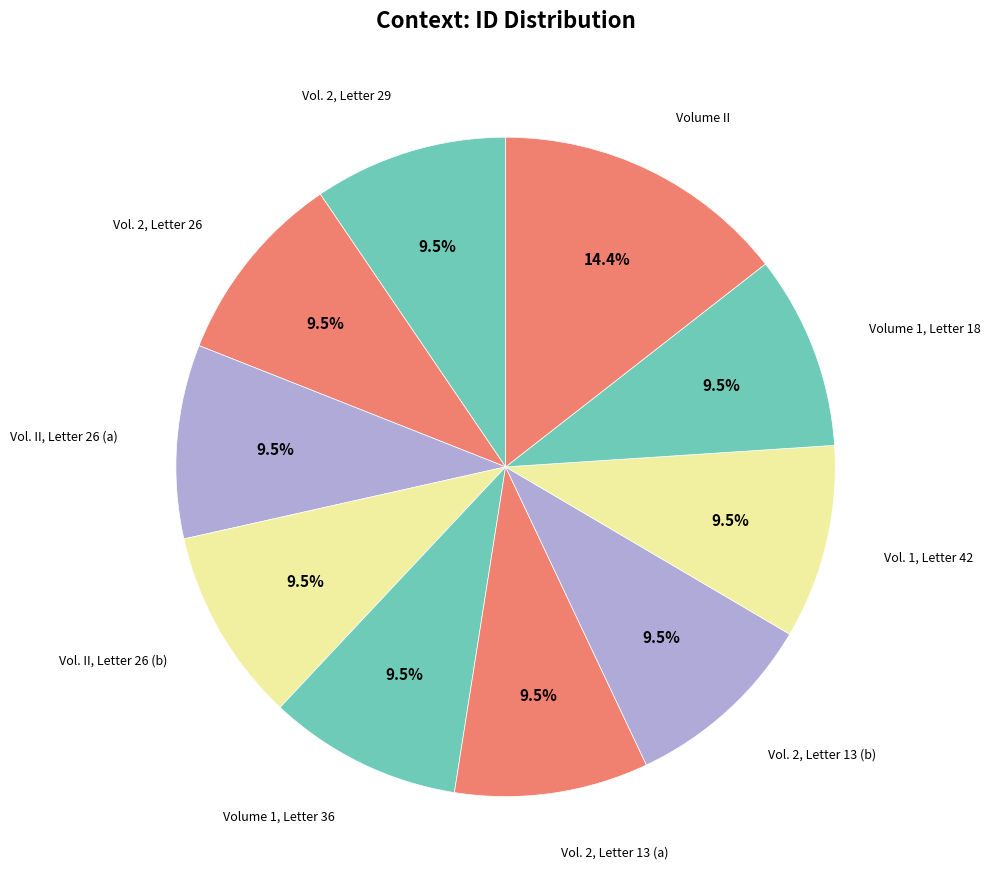

To the nearest percent, what is the average slice percentage?

10%